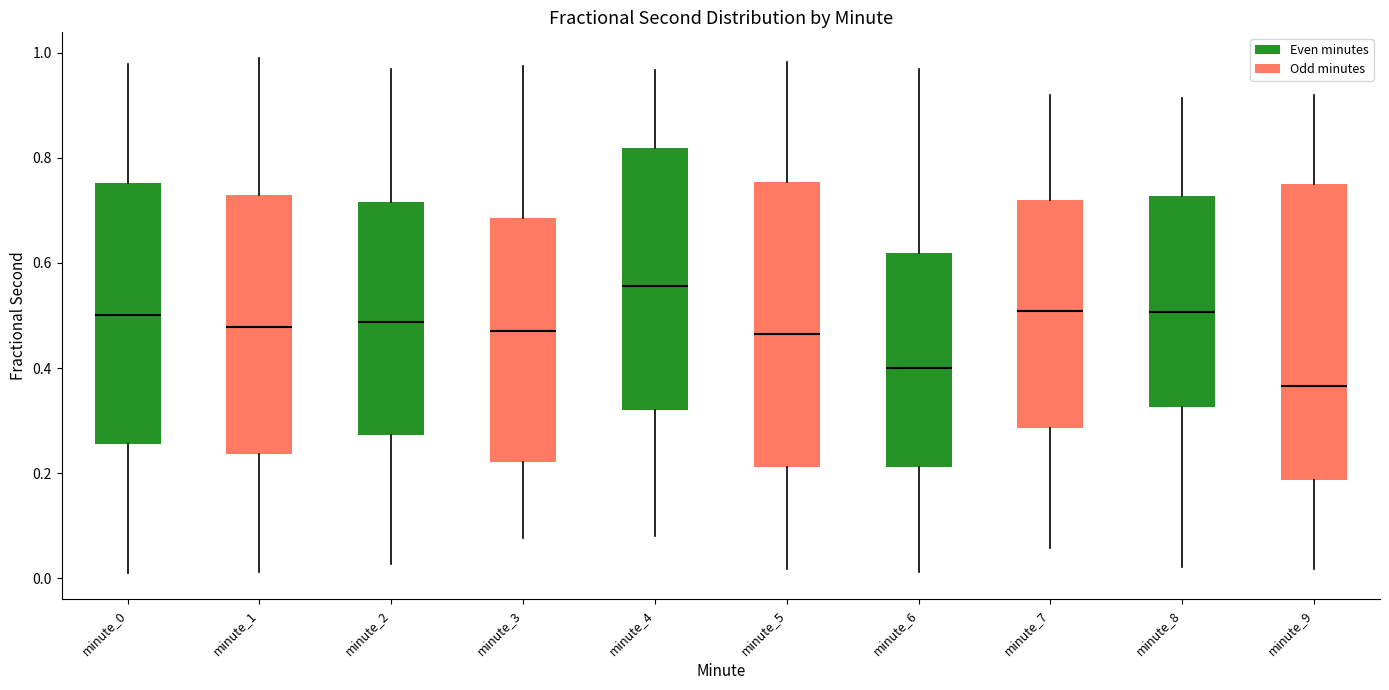

Reading left to right, read every box against the y-axis: the position of its median line, the range the box covers, and the ends of its whiskers. The values are not printed on the chart, so give them approximately, as read against the axis.

minute_0: median 0.50, box 0.26 to 0.76, whiskers 0.00 to 0.98
minute_1: median 0.48, box 0.24 to 0.72, whiskers 0.02 to 0.98
minute_2: median 0.48, box 0.28 to 0.72, whiskers 0.02 to 0.96
minute_3: median 0.48, box 0.22 to 0.68, whiskers 0.08 to 0.98
minute_4: median 0.56, box 0.32 to 0.82, whiskers 0.08 to 0.96
minute_5: median 0.46, box 0.22 to 0.76, whiskers 0.02 to 0.98
minute_6: median 0.40, box 0.22 to 0.62, whiskers 0.02 to 0.96
minute_7: median 0.50, box 0.28 to 0.72, whiskers 0.06 to 0.92
minute_8: median 0.50, box 0.32 to 0.72, whiskers 0.02 to 0.92
minute_9: median 0.36, box 0.18 to 0.76, whiskers 0.02 to 0.92